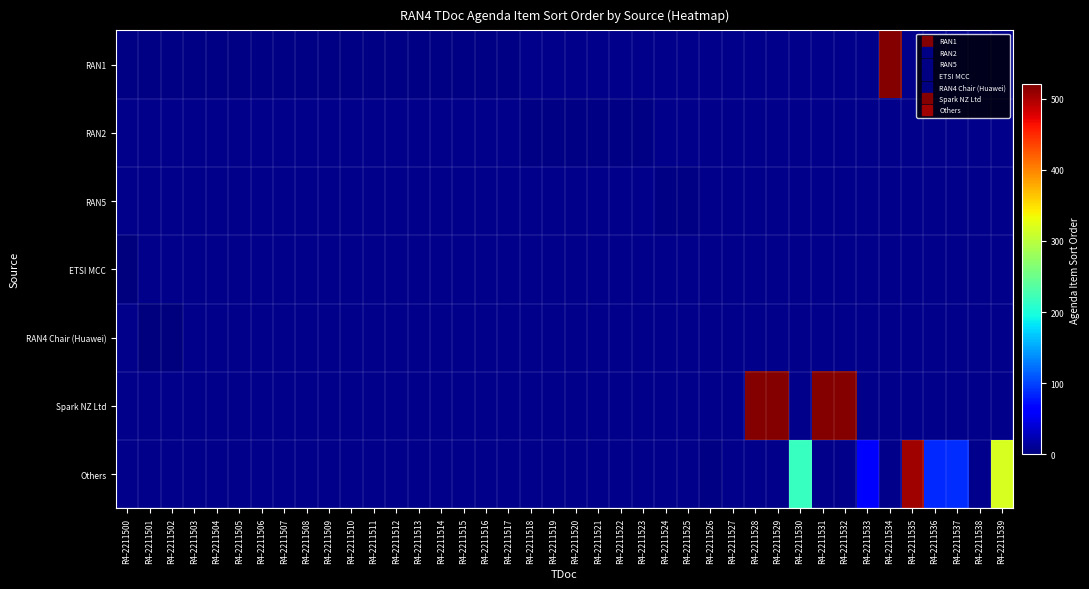

The value of RAN1 at R4-2211503 is 1.5. True or false?

False